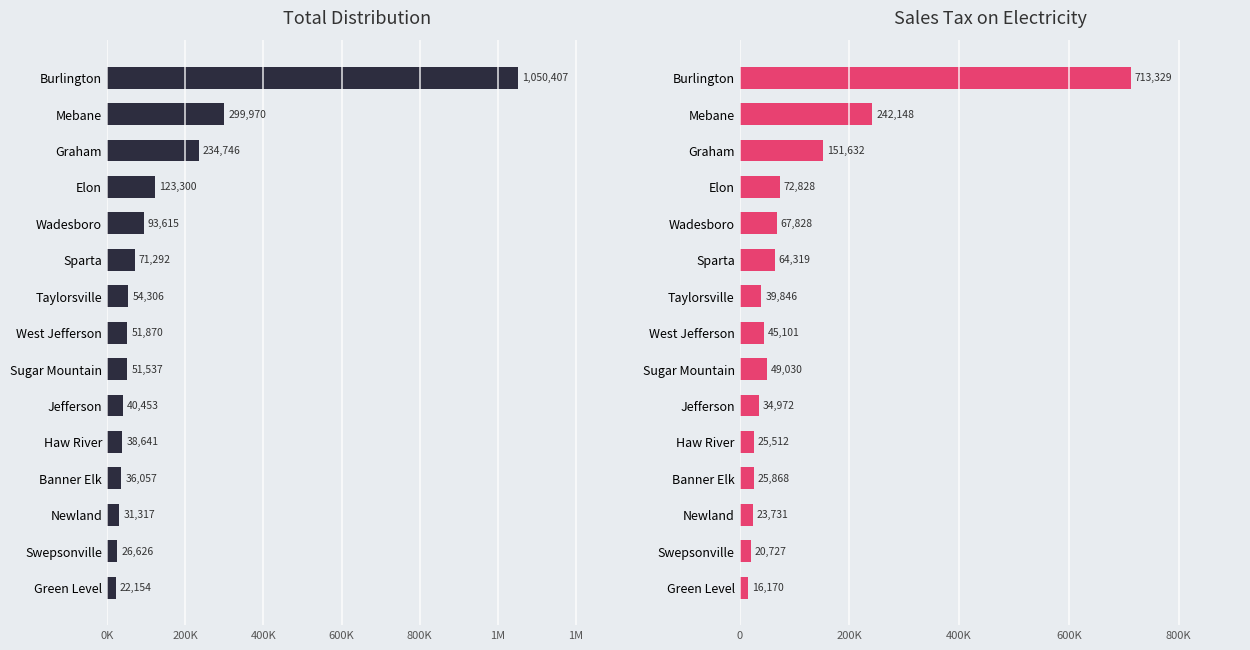

Reading right to left, extract all data points from this chart.

Total Distribution: 1050407.9	299971.0	234746.2	123300.6	93615.6	71292.6	54306.0	51870.7	51537.8	40453.8	38641.4	36057.8	31317.4	26626.7	22154.3
Sales Tax on Electricity: 713329.9	242148.2	151633.0	72828.7	67828.3	64319.4	39846.6	45101.9	49030.6	34972.8	25512.7	25868.5	23731.8	20727.0	16170.4